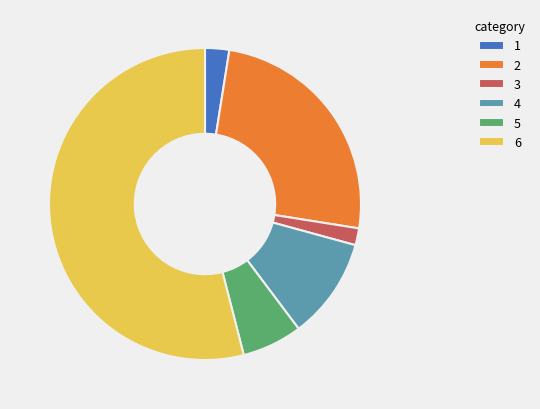

Is it true that 5 is 6% of the pie?

True